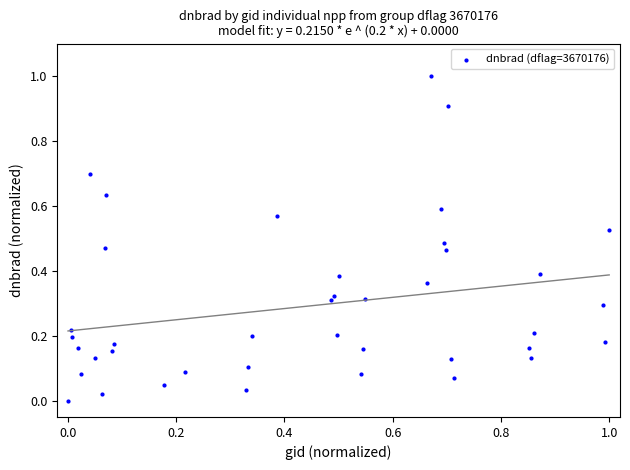

What is the range of Y values (max minus min)?

1.0